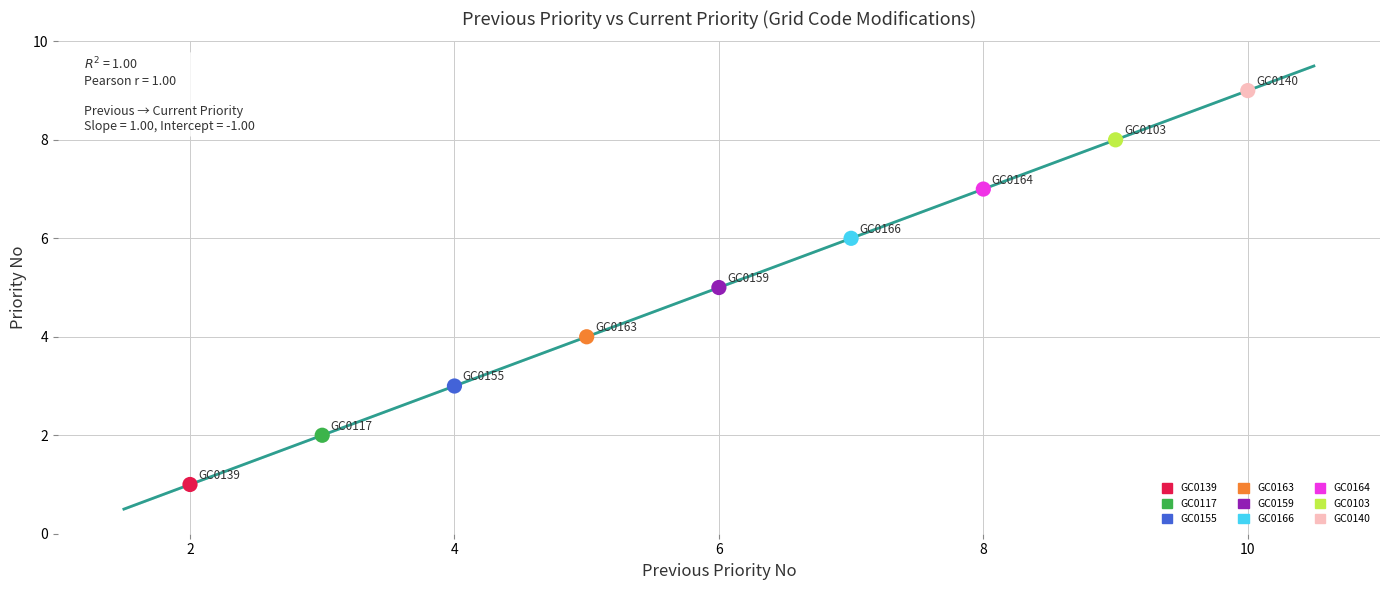

What are all the series names shown in the legend?

GC0139, GC0117, GC0155, GC0163, GC0159, GC0166, GC0164, GC0103, GC0140